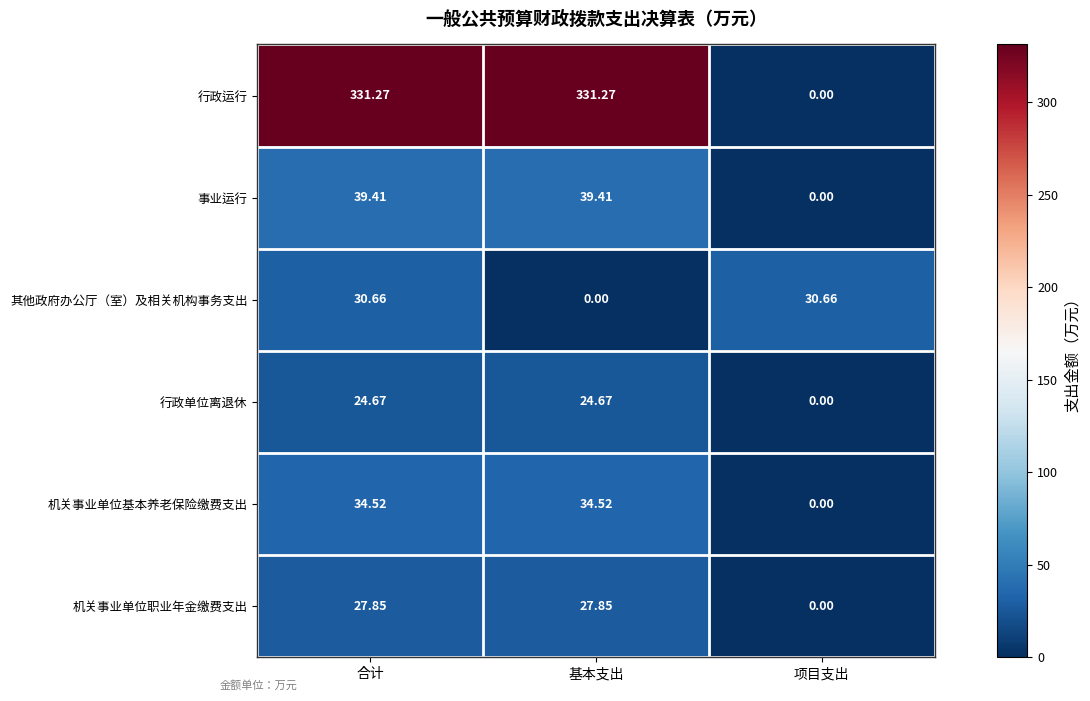

Which category has the lowest value in the 机关事业单位基本养老保险缴费支出 series?

项目支出